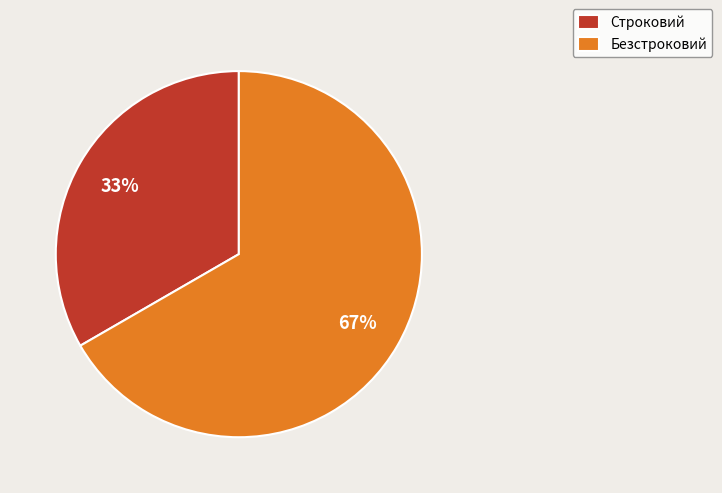

What percentage is the Безстроковий slice, to the nearest percent?

67%